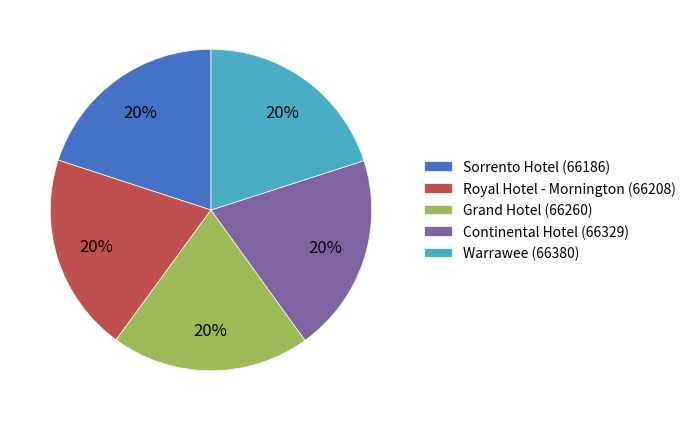

Approximately how many times larger is the value at Sorrento Hotel compared to Warrawee?

1.0